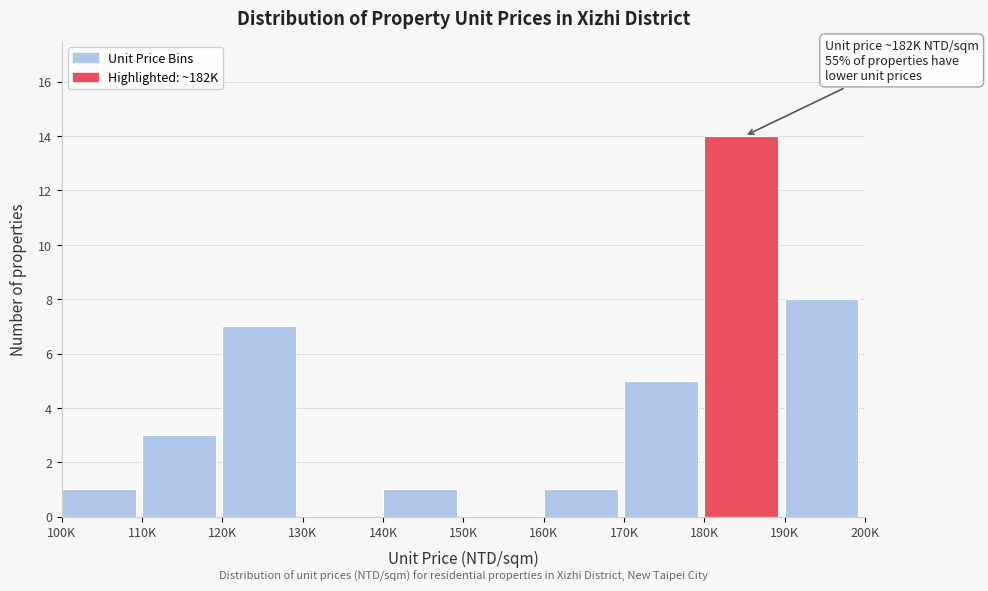

Reading right to left, list all the values displayed in this chart.

190K=8	180K=14	170K=5	160K=1	150K=0	140K=1	130K=0	120K=7	110K=3	100K=1